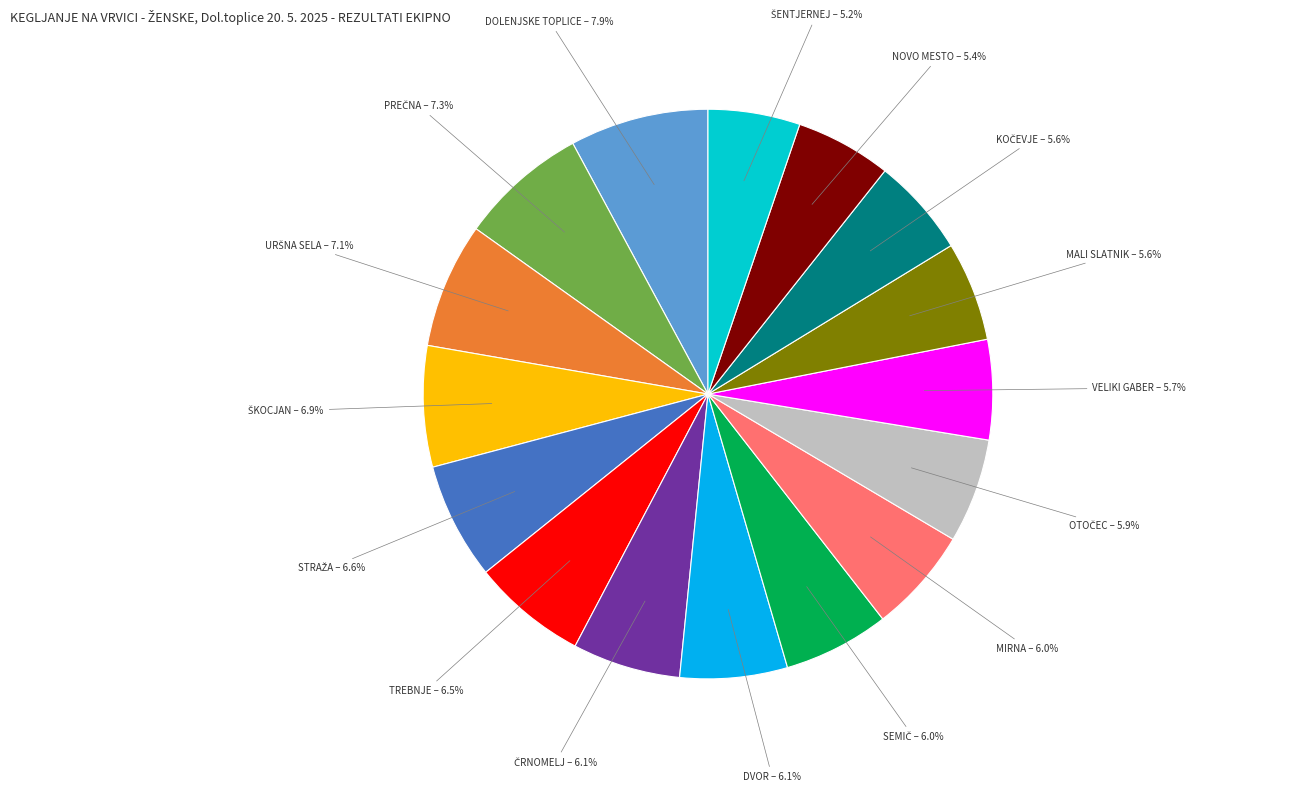

How many segments does this pie chart have?

16